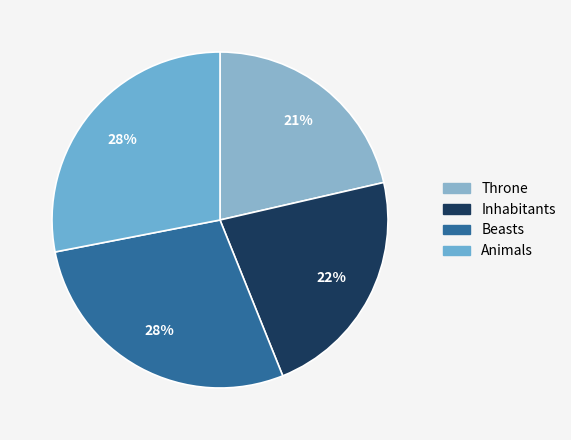

To the nearest percent, what portion does Beasts represent?

28%